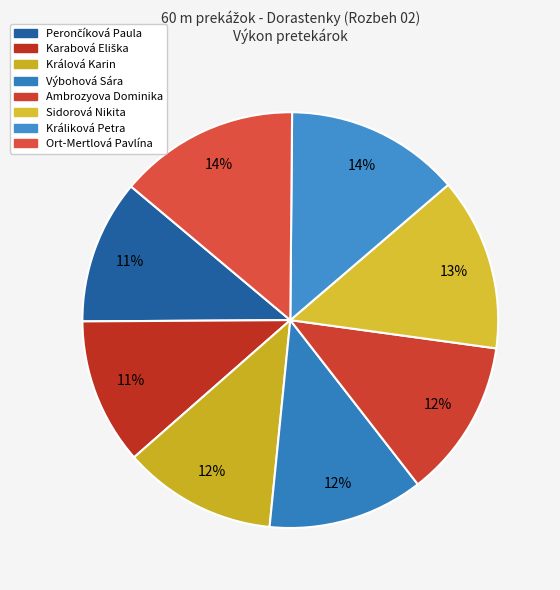

Is the sum of Ort-Mertlová Pavlína and Ambrozyova Dominika greater than half?

No